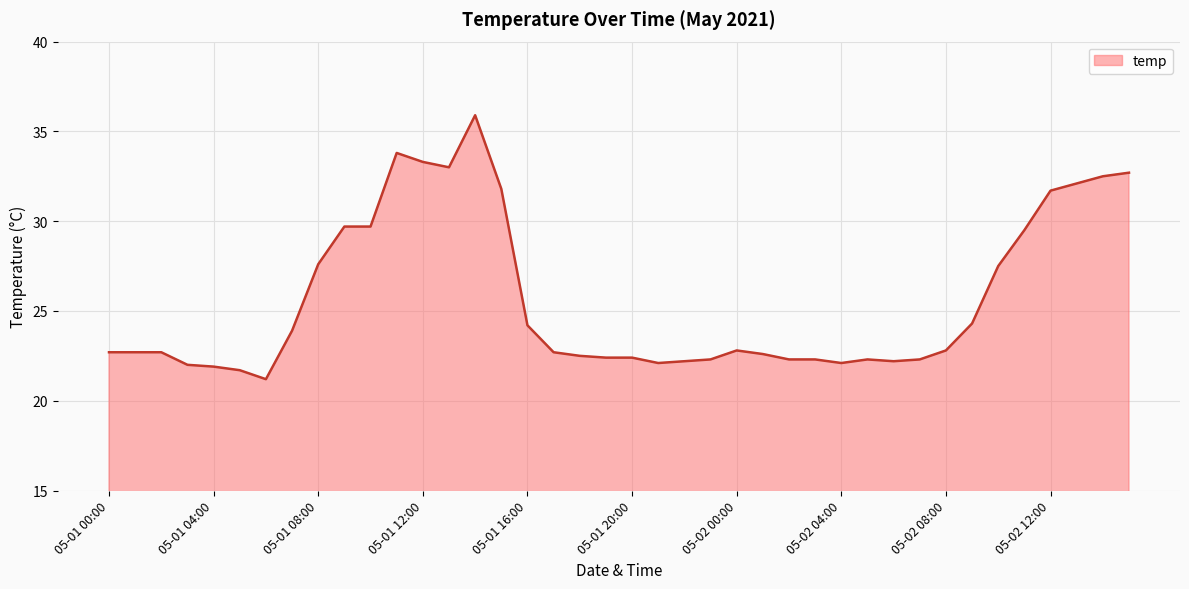

True or false: the data has more than 2 interior local peaks.

True